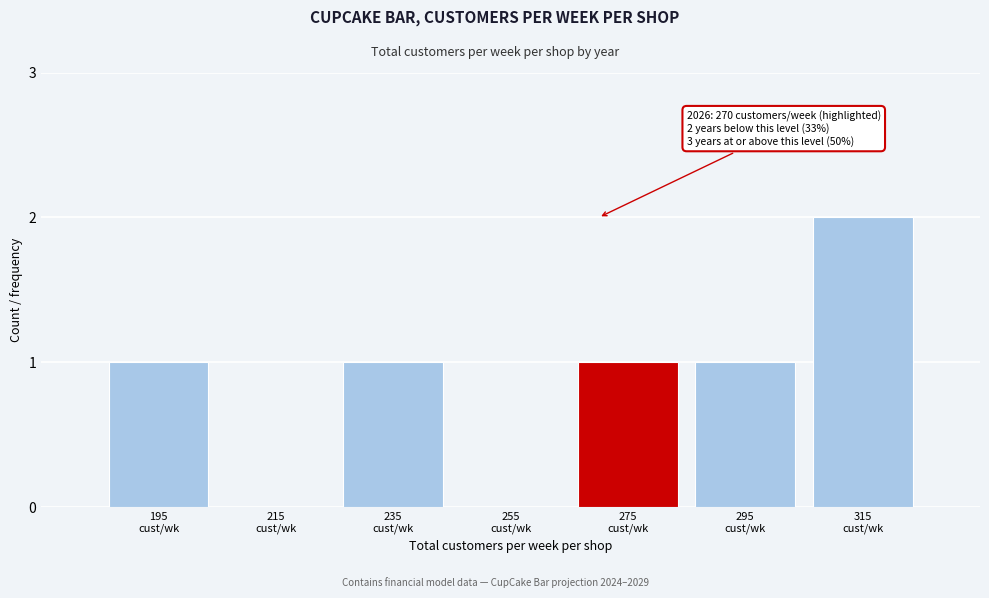

What is the sum of all values?

6